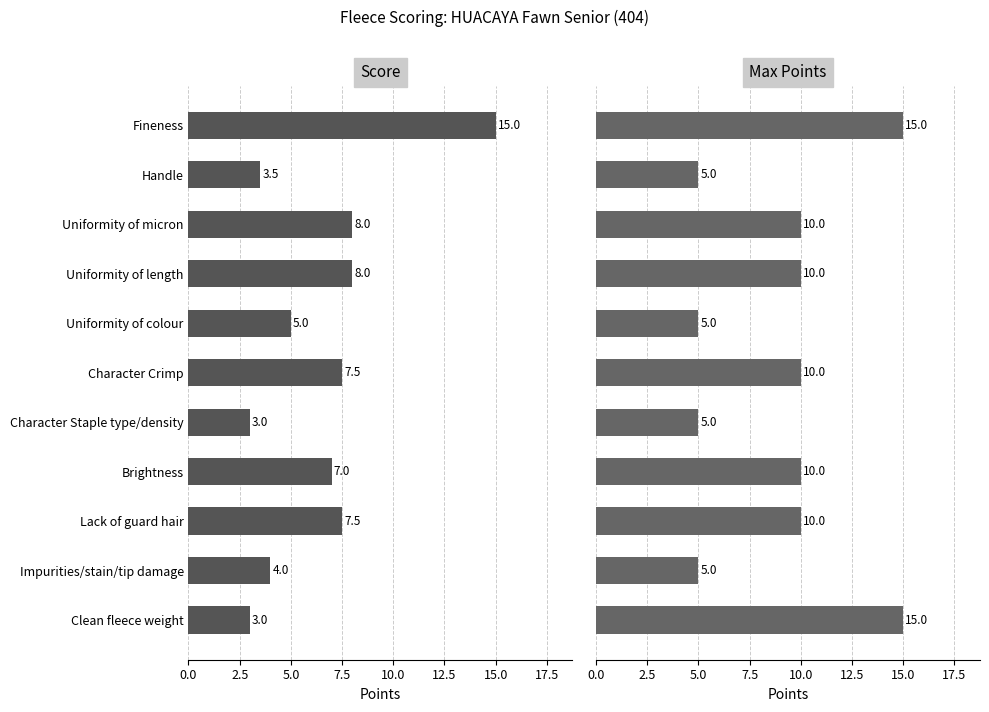

Is it true that Max Points equals 5.0 at 2.5?

True